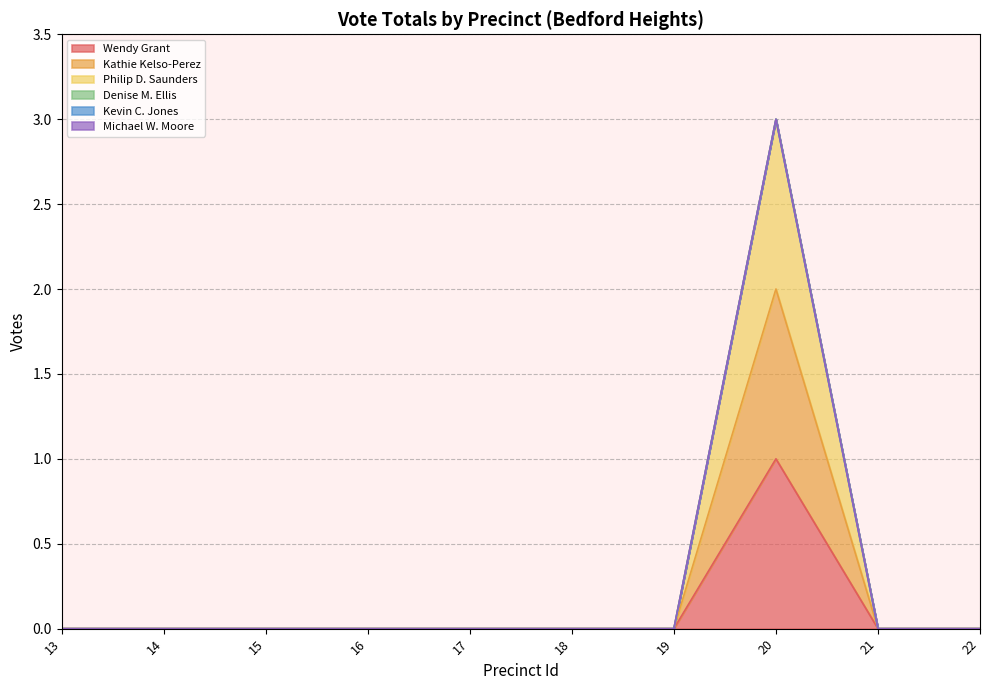

Which series has the largest total across all categories?

Philip D. Saunders